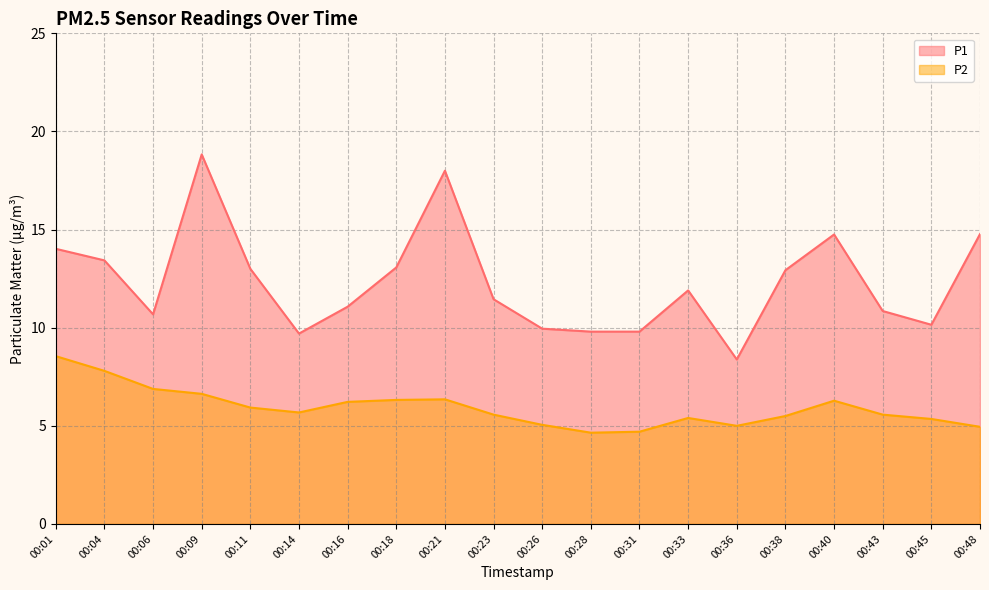

List the series in order of their peak value, highest first.

P1, P2